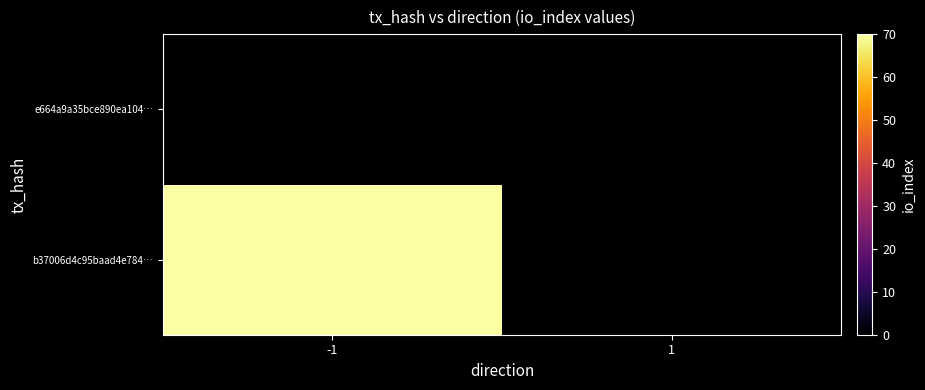

Which label corresponds to the smallest value in the chart?

1